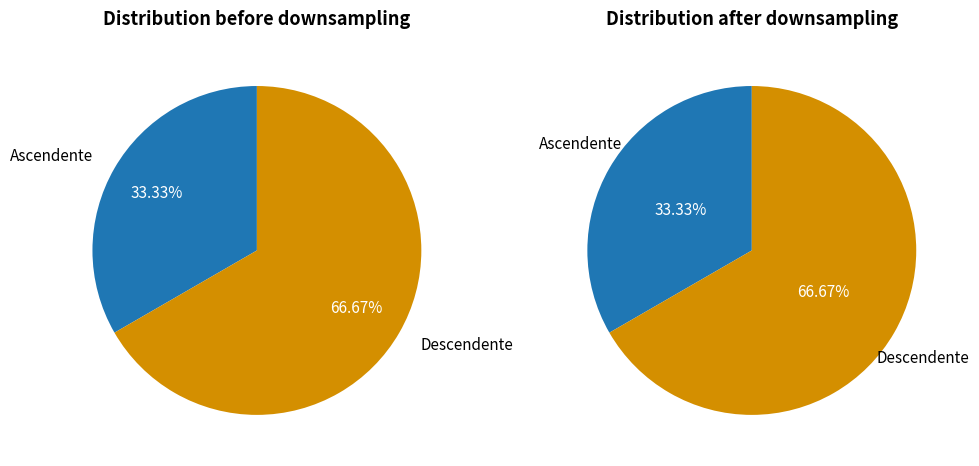

Which category has the smallest portion of the pie?

Ascendente